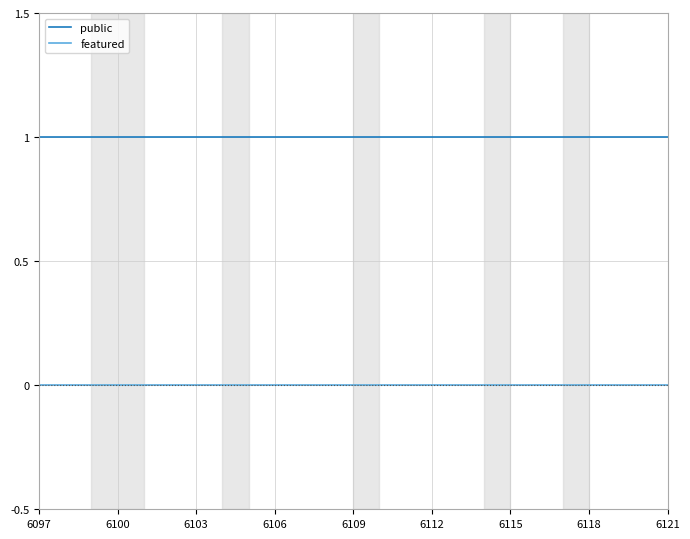

True or false: featured and public intersect in this chart.

False